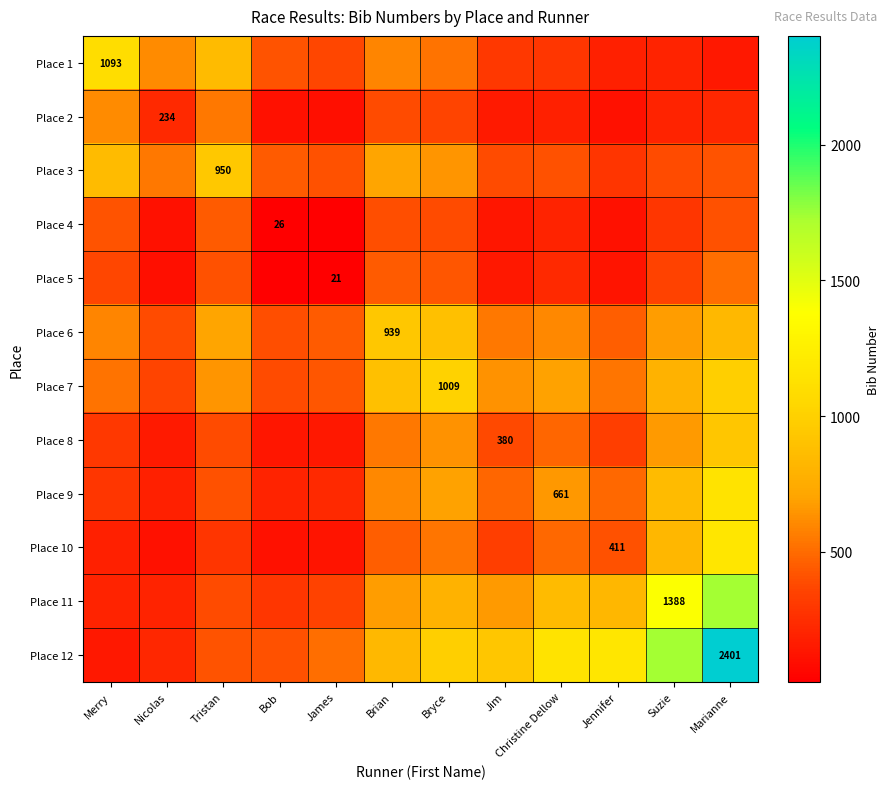

True or false: Place 5 has a value of 504.6 at Marianne.

True